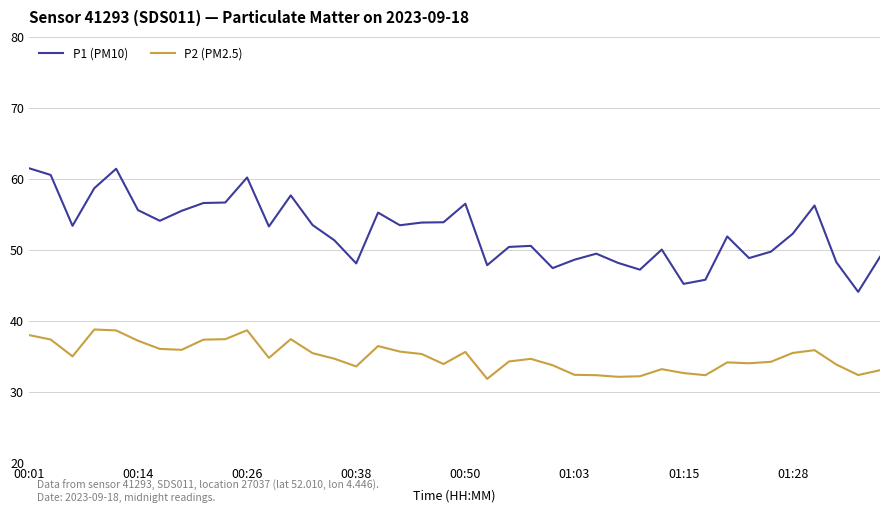

Count the number of data series in this chart.

2